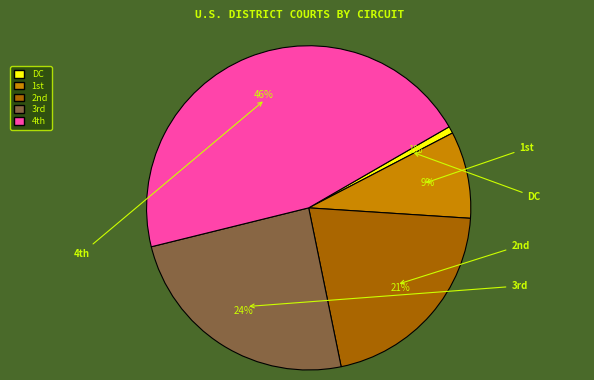

How many segments does this pie chart have?

5